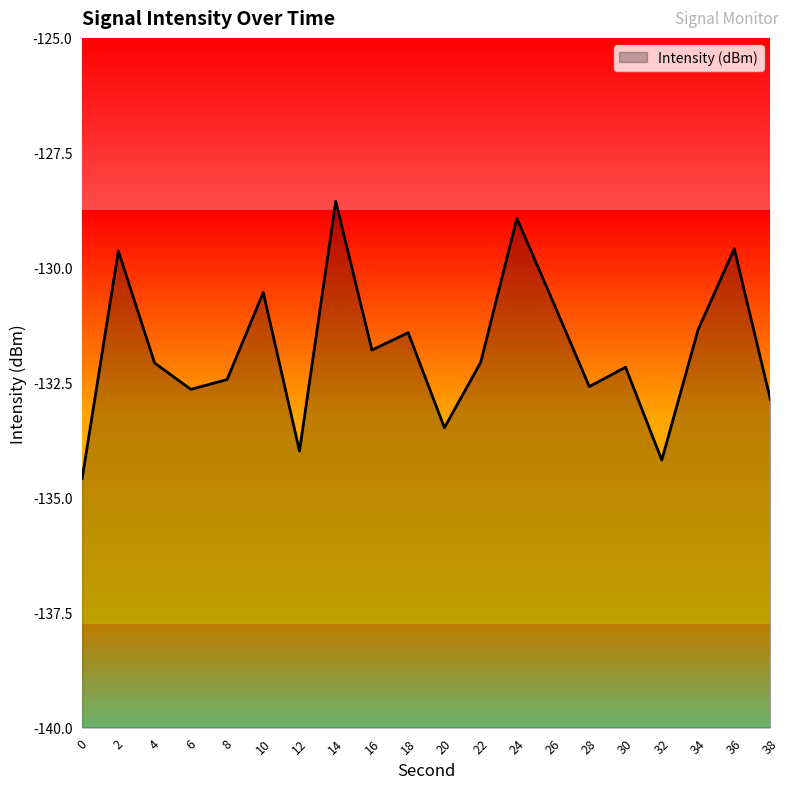

What is the maximum value shown in the chart?

-128.6